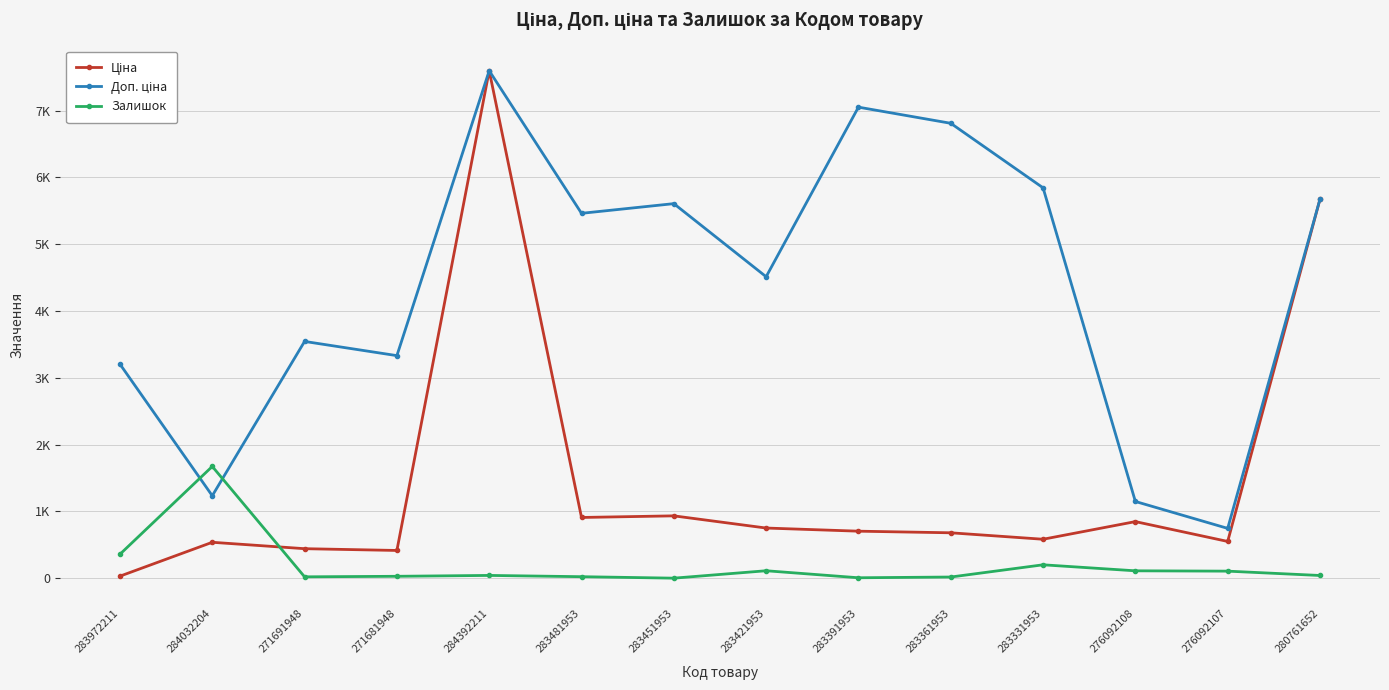

True or false: Залишок has more than 1 points higher than both neighbors.

True